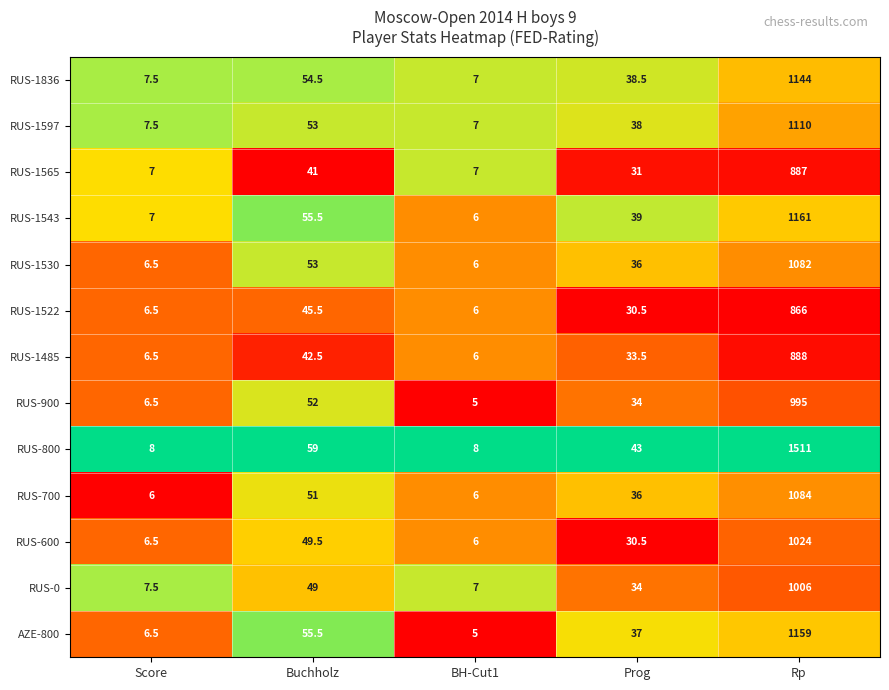

What is the total value across all series at BH-Cut1?

82.0